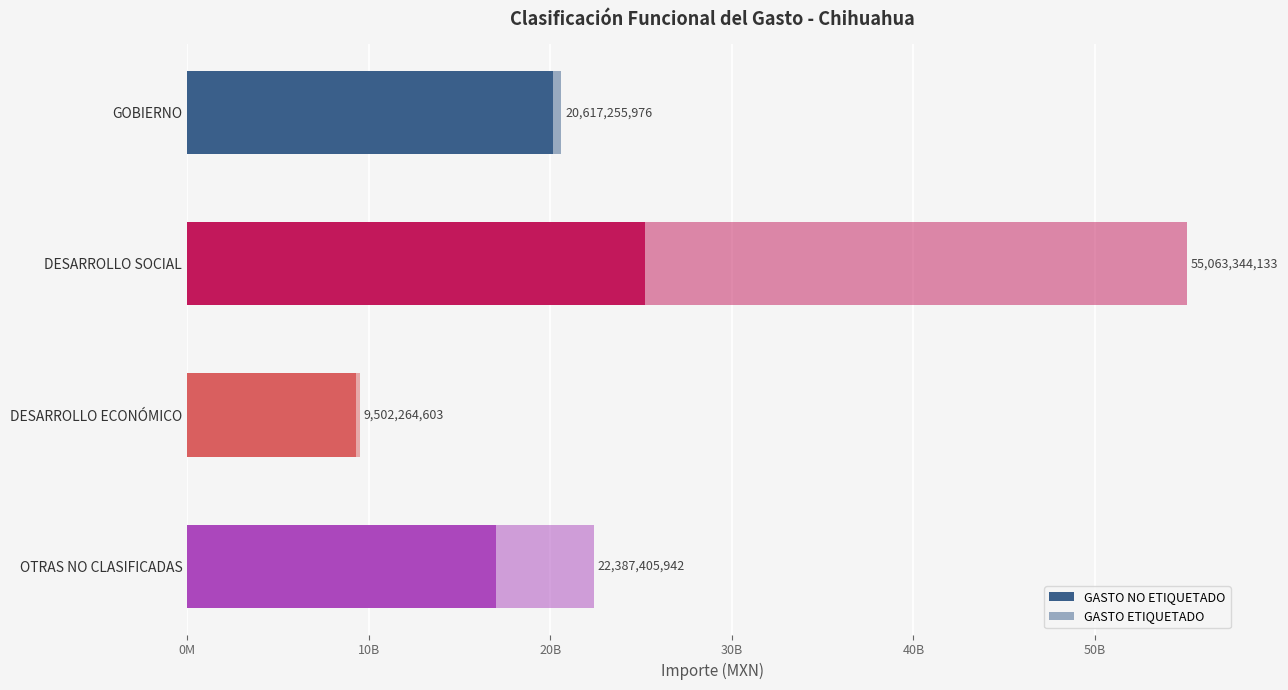

What are all the series names shown in the legend?

GASTO NO ETIQUETADO, GASTO ETIQUETADO